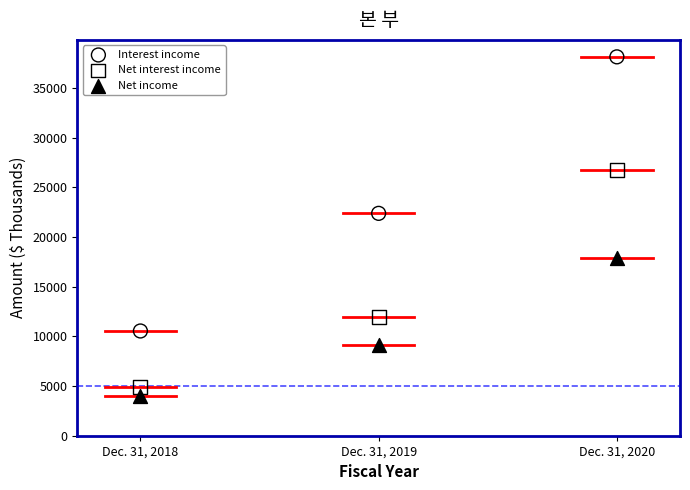

Across all data points, what is the range of Y values (max minus min)?

34136